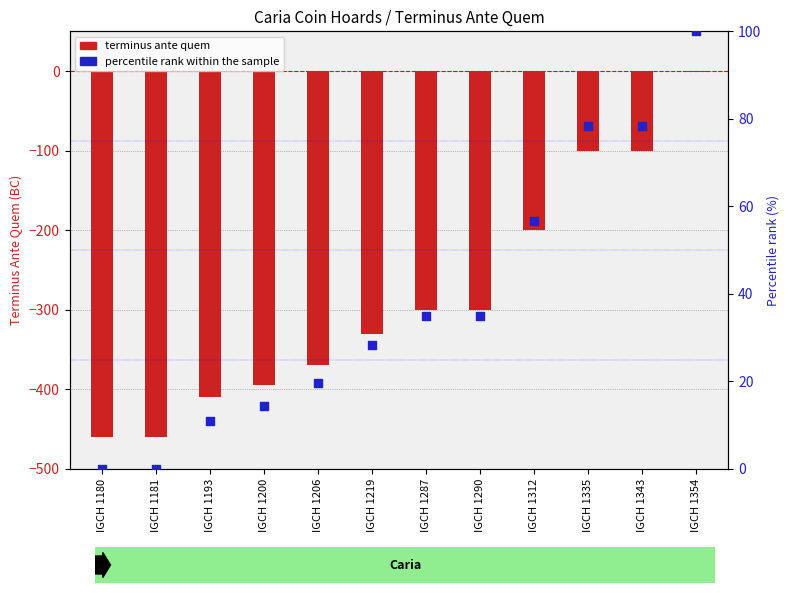

What is the total value across all series at IGCH 1200?

-379.6